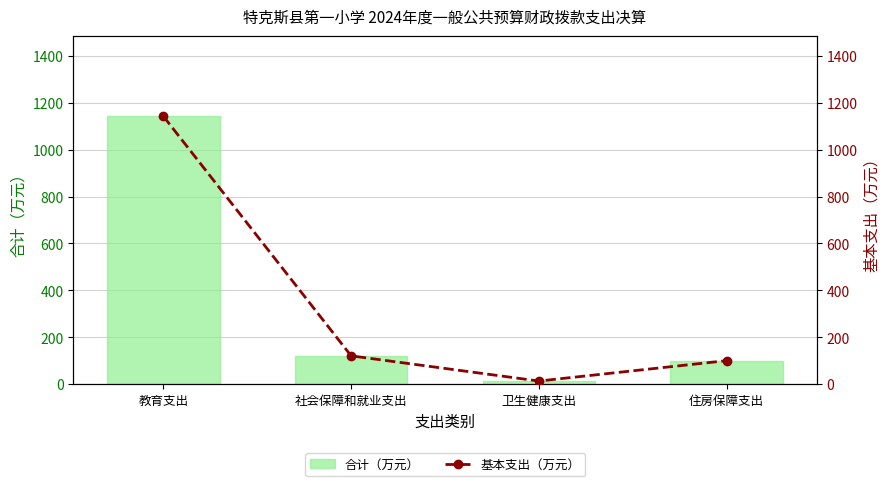

Is it true that 合计（万元） equals 1142.3 at 教育支出?

True